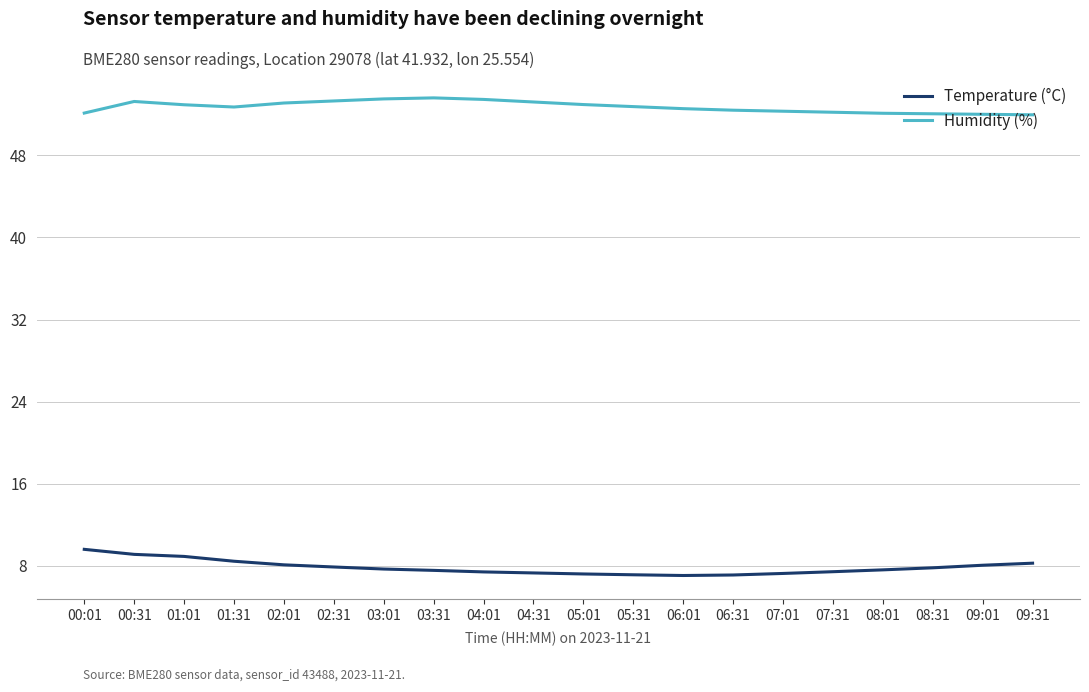

Does the chart display data point markers on the line(s)?

No